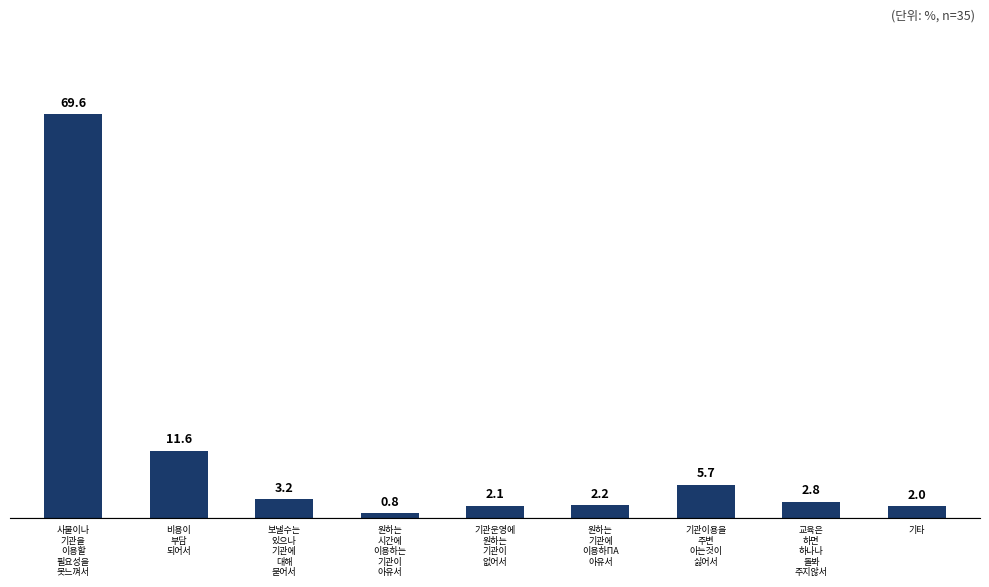

What is the change in value from 기관이용을
주변
아는것이
싫어서 to 교육은
하면
하나나
돌봐
주지않서?

-2.9